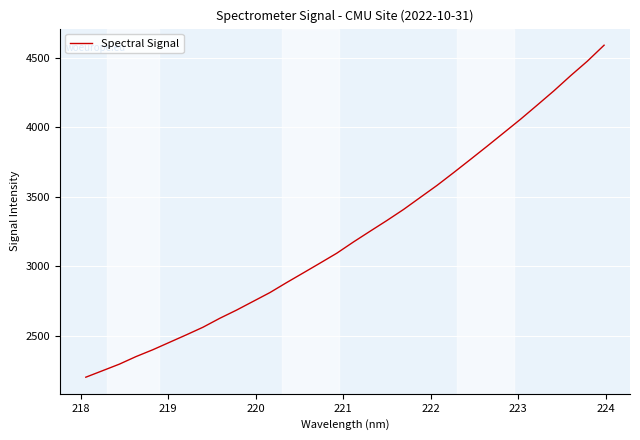

What is the minimum value shown in the chart?

2202.6